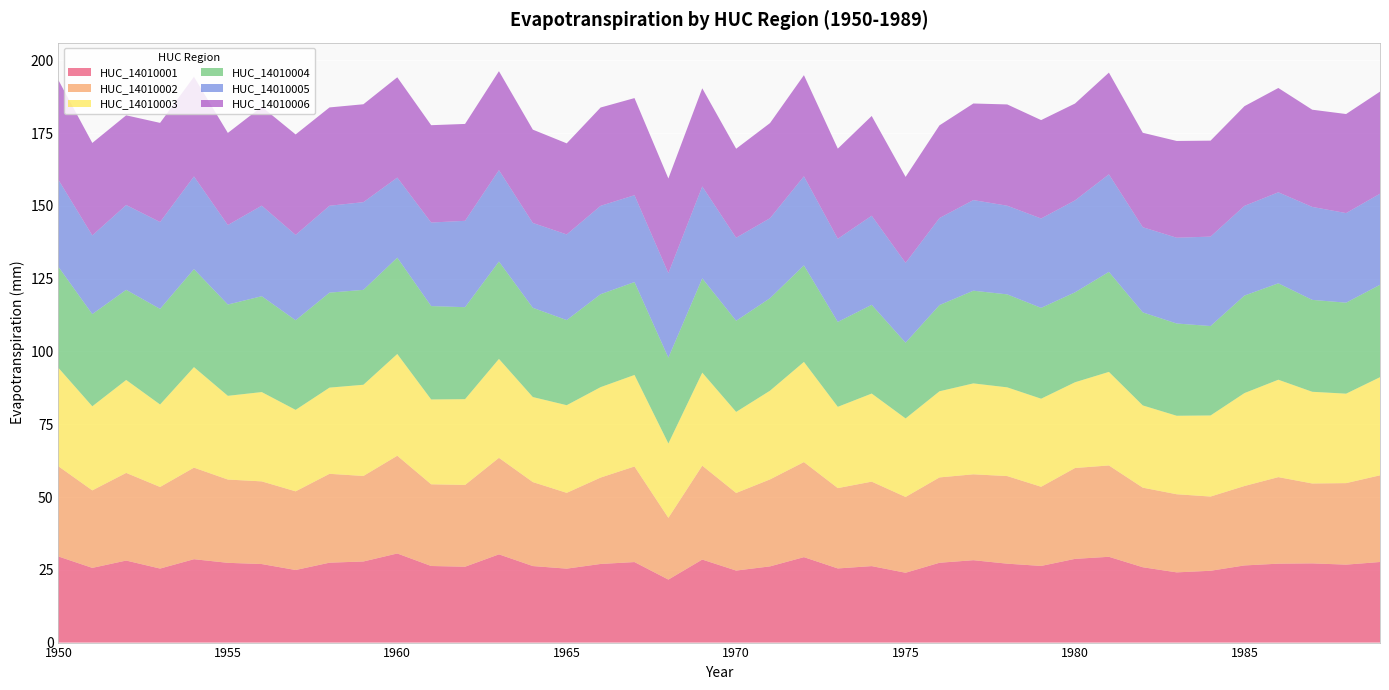

Reading left to right, what are all the values shown in this chart?

HUC_14010001: 29.6	25.7	28.2	25.4	28.6	27.4	27.0	24.9	27.4	27.9	30.6	26.3	26.1	30.3	26.3	25.4	27.0	27.7	21.6	28.5	24.7	26.2	29.4	25.5	26.3	24.0	27.4	28.3	27.1	26.3	28.8	29.5	25.9	24.1	24.7	26.5	27.1	27.2	26.8	27.7
HUC_14010002: 31.0	26.6	30.1	28.0	31.5	28.6	28.4	27.0	30.5	29.4	33.6	28.1	28.1	33.2	28.9	26.0	29.7	32.8	21.2	32.3	26.7	29.9	32.7	27.6	29.0	26.0	29.3	29.5	30.1	27.2	31.2	31.4	27.3	26.8	25.5	27.3	29.7	27.4	28.0	29.8
HUC_14010003: 33.8	28.9	31.9	28.3	34.5	28.8	30.7	28.0	29.6	31.3	35.0	29.1	29.5	34.0	29.2	30.1	31.1	31.4	25.6	31.9	27.8	30.5	34.4	27.9	30.3	27.0	29.6	31.2	30.5	30.2	29.5	32.1	28.2	27.0	27.9	31.9	33.5	31.5	30.7	33.7
HUC_14010004: 34.7	31.7	31.0	32.8	33.7	31.4	32.9	30.8	32.6	32.6	33.1	32.1	31.6	33.5	30.7	29.2	31.9	31.9	29.5	32.4	31.3	31.8	33.2	29.2	30.5	26.0	29.6	31.8	31.9	31.2	30.9	34.4	32.0	31.7	30.7	33.5	33.1	31.6	31.3	31.7
HUC_14010005: 29.9	27.0	29.1	29.9	31.8	27.3	31.1	29.3	29.9	30.1	27.5	28.7	29.7	31.4	29.1	29.4	30.4	29.8	29.0	31.6	28.5	27.5	30.6	28.6	30.6	27.4	29.9	31.1	30.5	30.7	31.6	33.5	29.3	29.5	30.7	30.8	31.3	31.9	30.8	31.3
HUC_14010006: 34.2	31.8	30.8	34.0	34.2	31.6	34.0	34.5	33.8	33.6	34.5	33.4	33.3	34.0	32.0	31.3	33.8	33.4	32.5	33.7	30.6	32.7	34.7	30.9	34.3	29.5	31.8	33.2	34.8	33.8	33.3	34.9	32.4	33.2	33.0	34.2	35.8	33.4	34.0	35.1